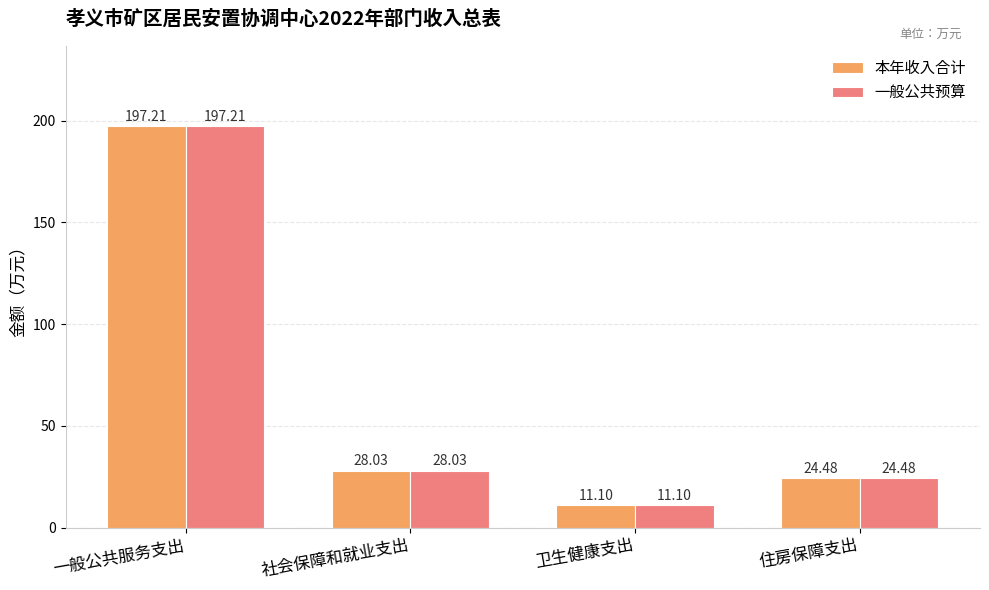

What are all the series names shown in the legend?

本年收入合计, 一般公共预算